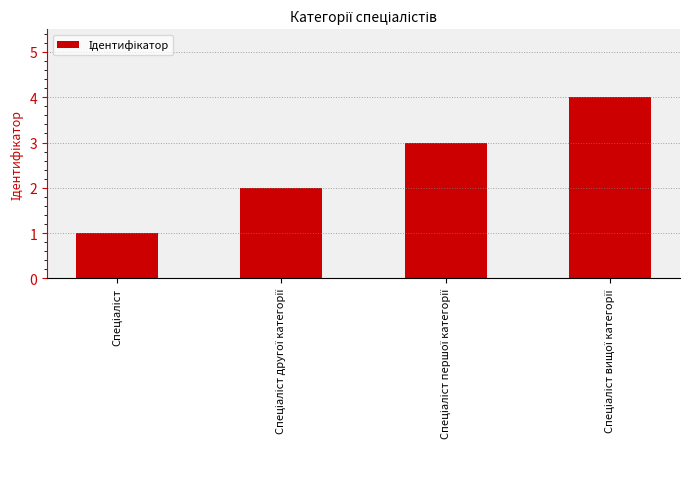

What is the sum of all values?

10